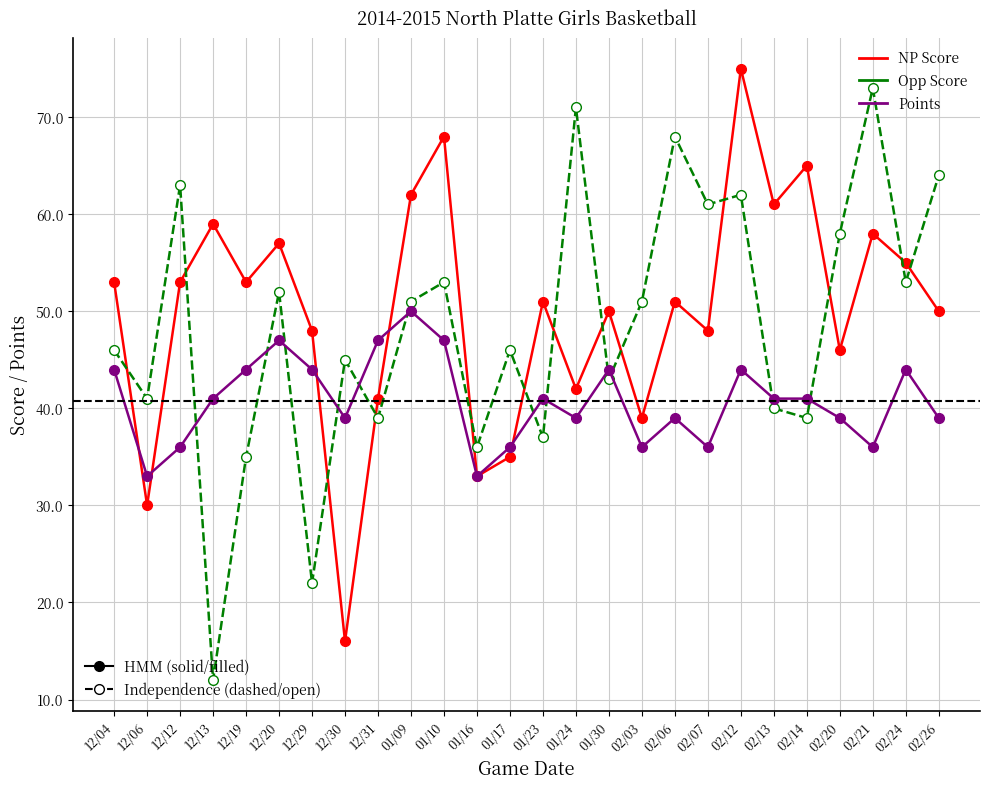

True or false: Opp Score has a value of 53 at 01/10.

True